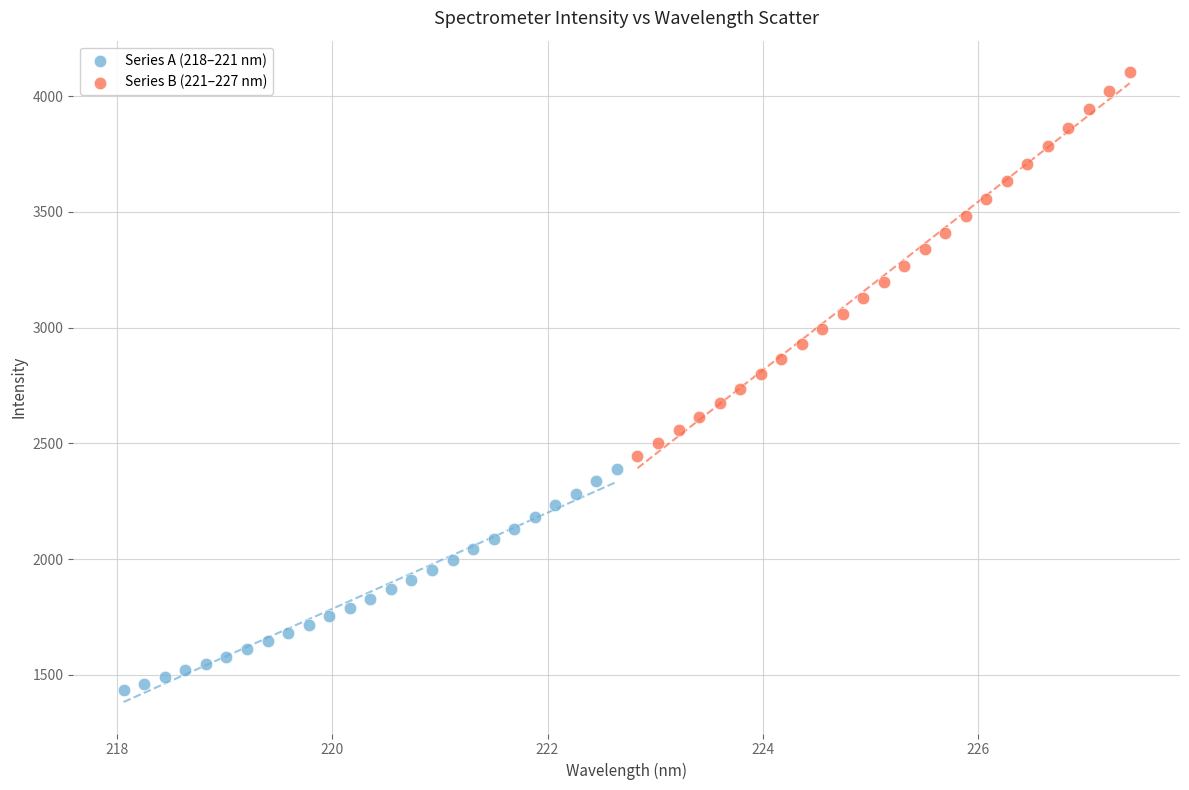

Which series contains the lowest Y value?

Series A (218–221 nm)